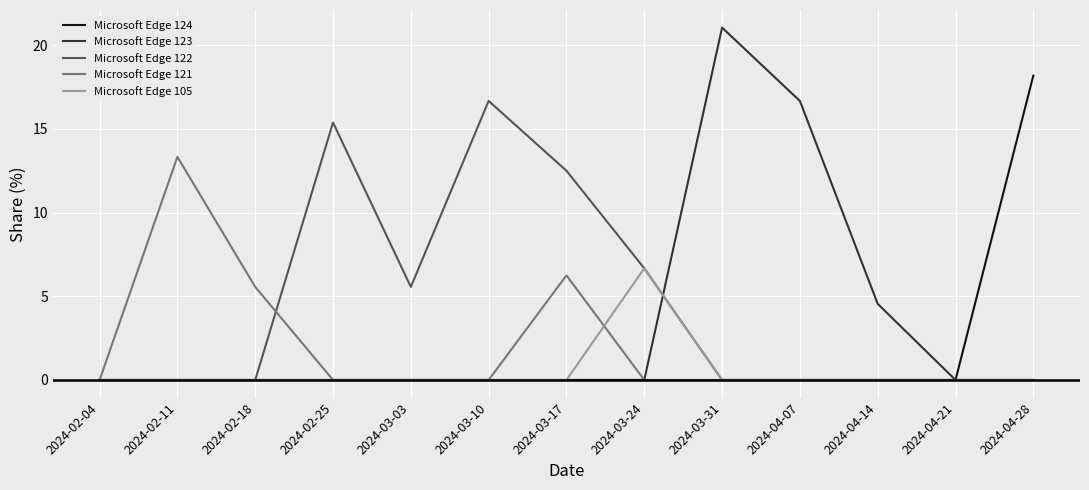

What is the sum of the Microsoft Edge 121 values at 2024-02-18 and 2024-03-10?

5.6